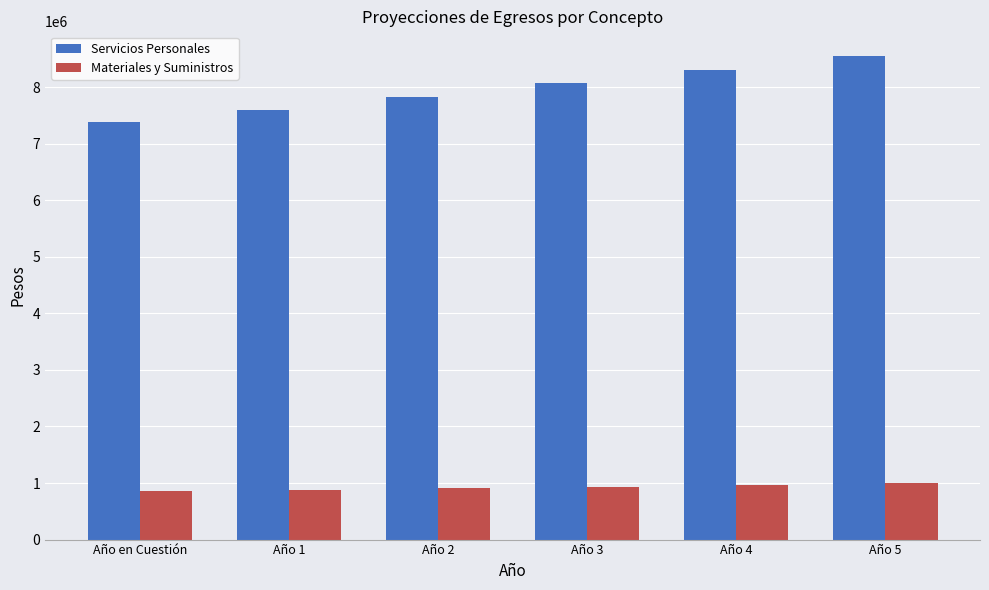

List the series in order of their overall mean, highest first.

Servicios Personales, Materiales y Suministros